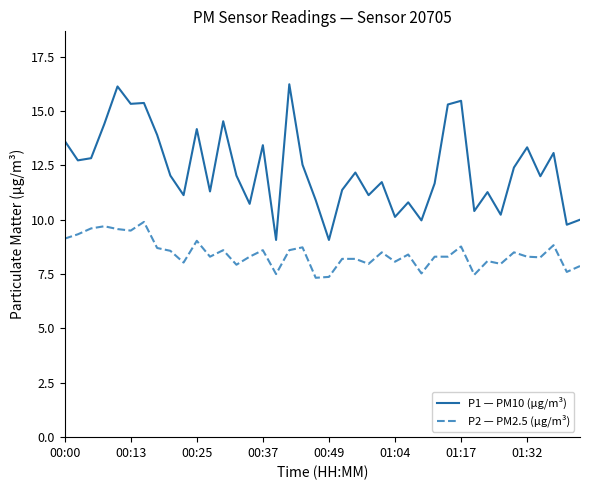

Does the chart have visible grid lines?

No